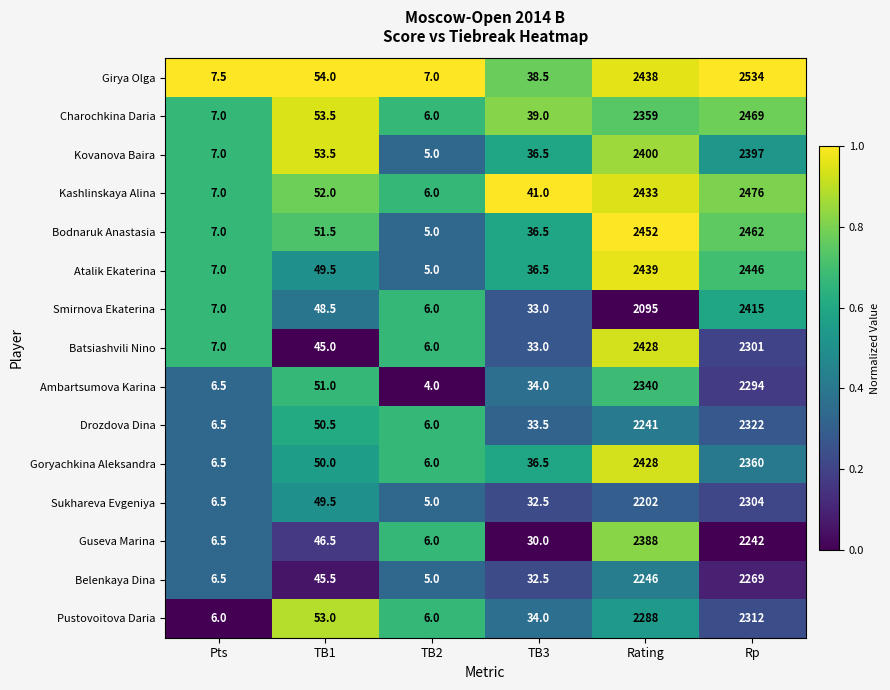

Is the value of Goryachkina Aleksandra at Pts greater than the value of Ambartsumova Karina at TB1?

No